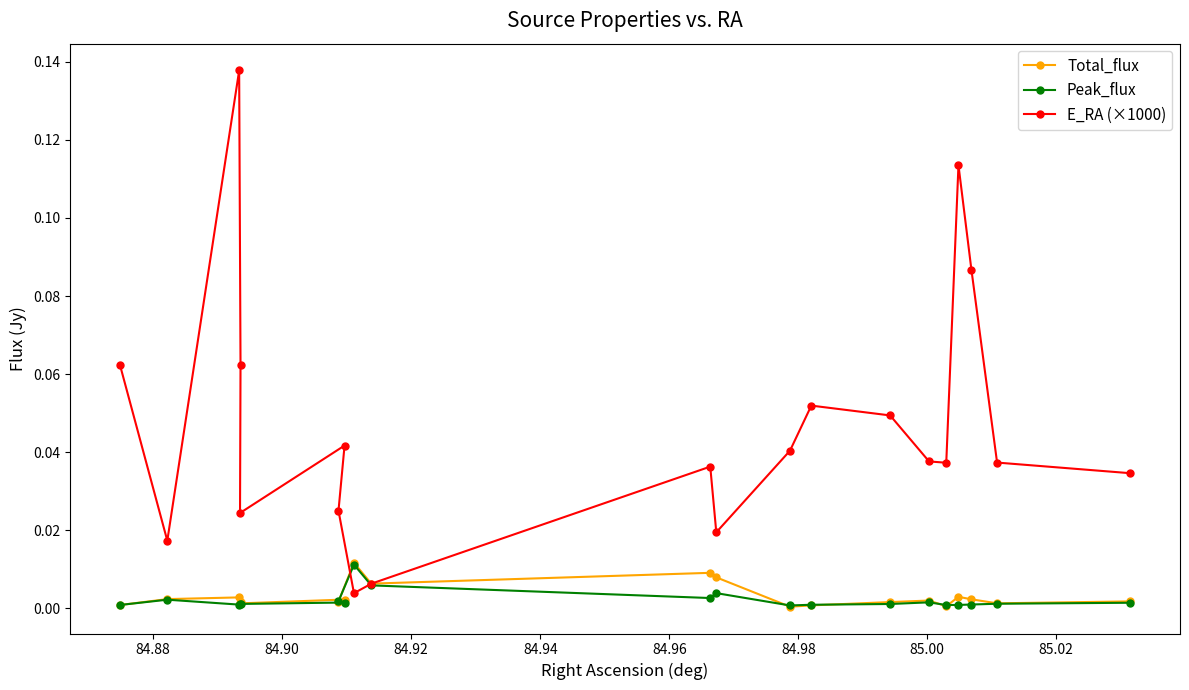

How many lines are shown in the chart?

3